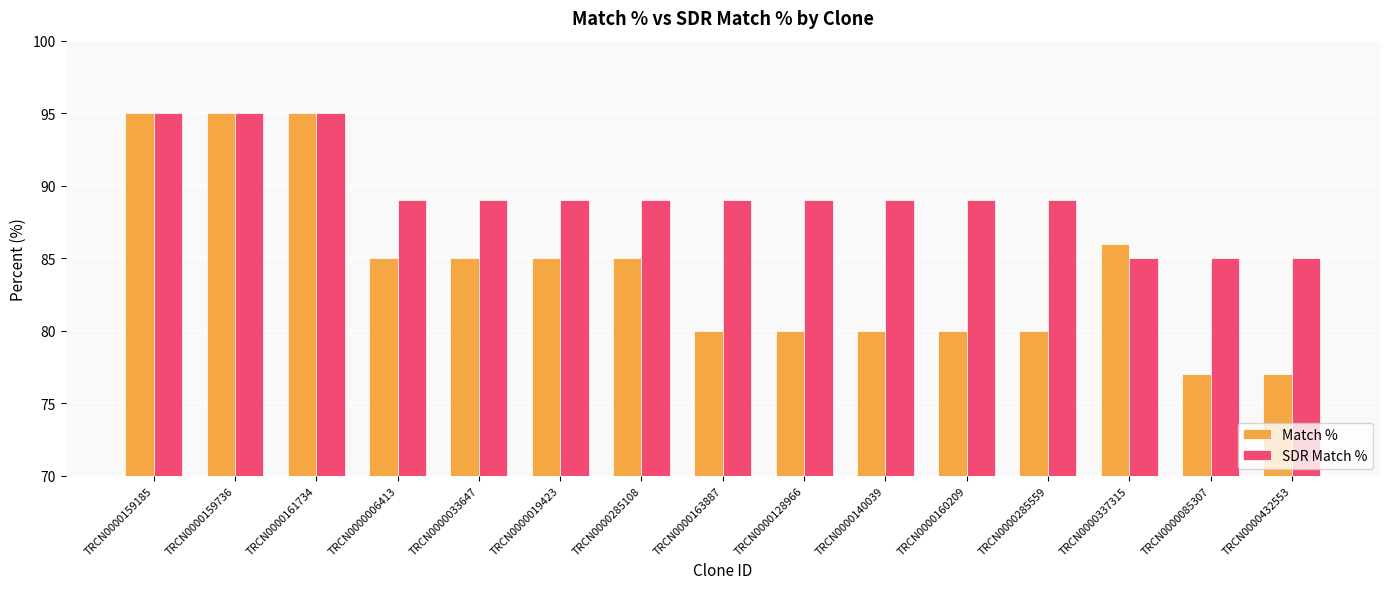

What is the maximum value for SDR Match %?

95